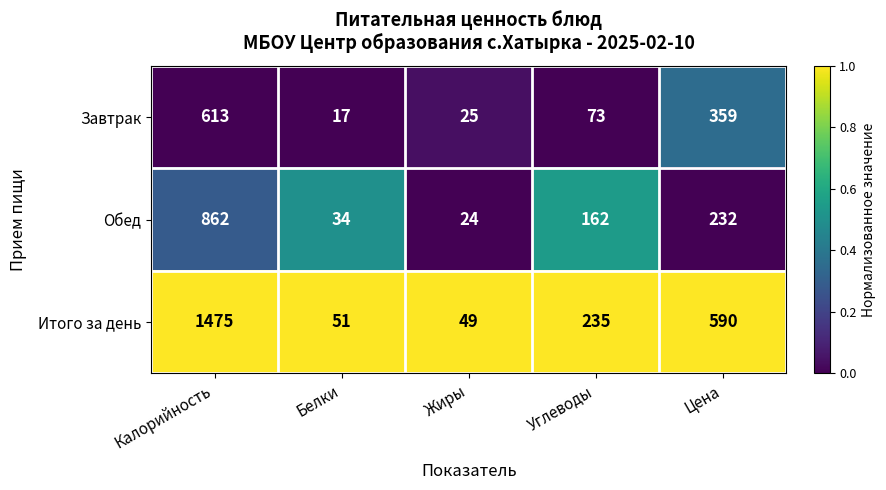

Reading right to left, transcribe all the data shown in this chart.

Завтрак: 359	73	25	17	613
Обед: 232	162	24	34	862
Итого за день: 590	235	49	51	1475